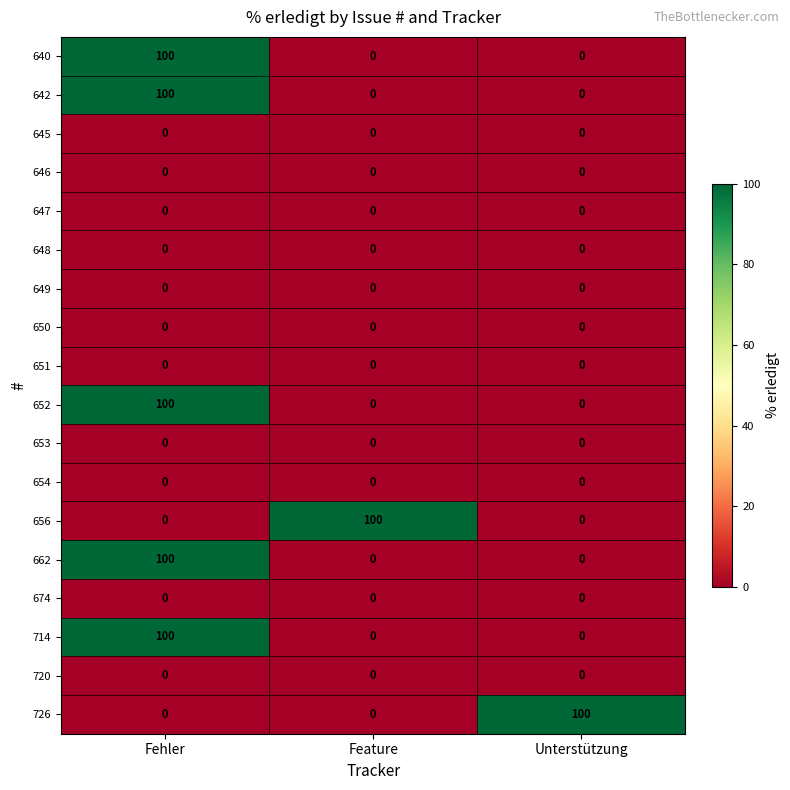

What is the difference between the 642 values at Fehler and Feature?

100